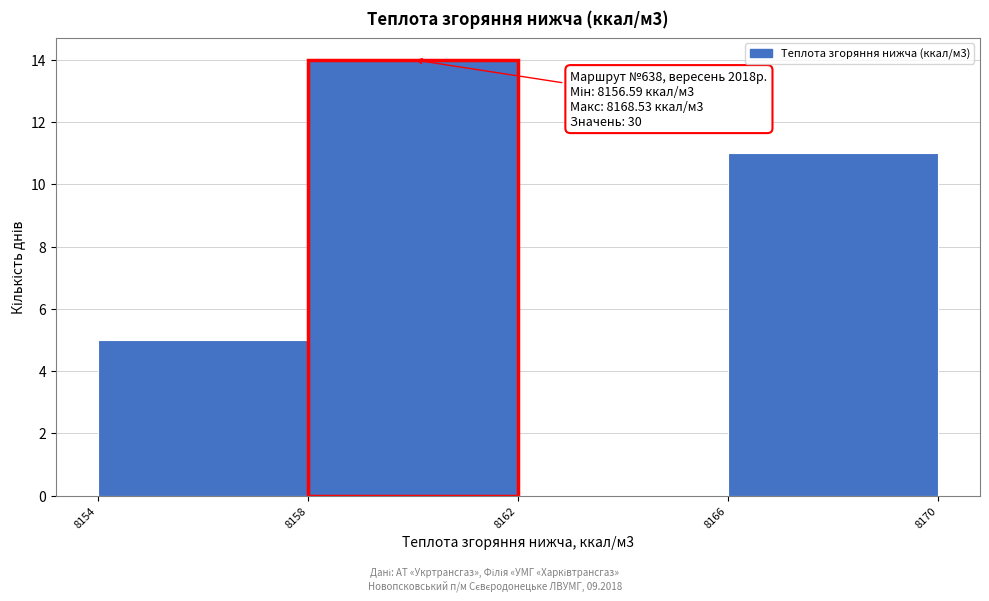

Which range on the x-axis has the tallest bar?

8158 to 8162